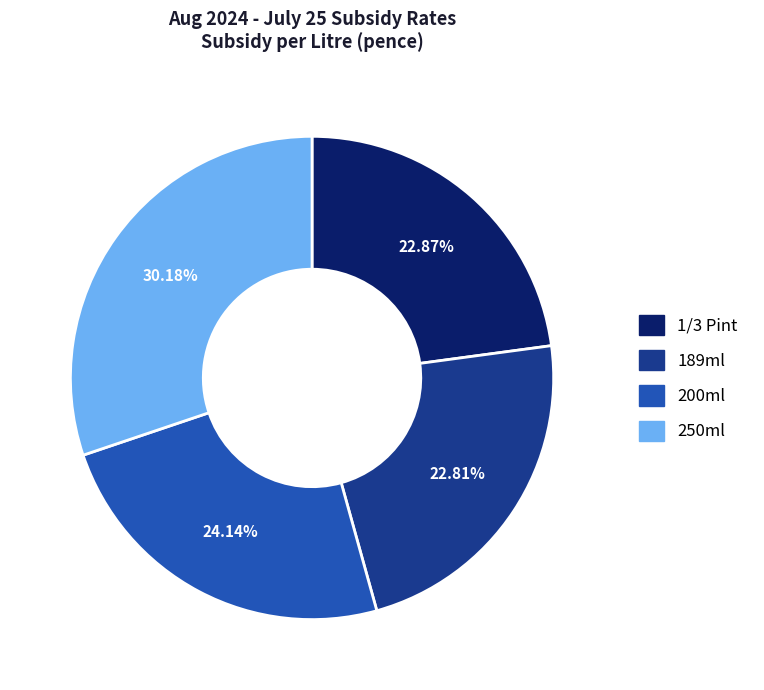

What is the ratio of the value at 189ml to the value at 250ml?

0.8